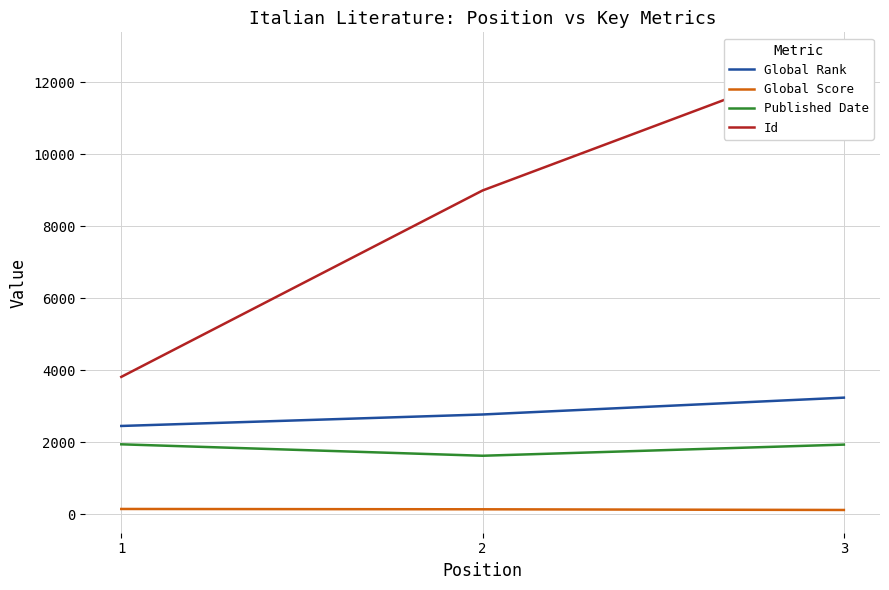

Which series has the largest range (max minus min)?

Id